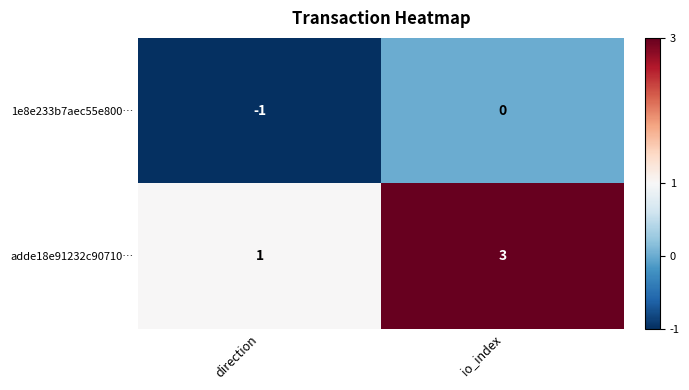

What is the sum of the adde18e91232c90710… values at direction and io_index?

4